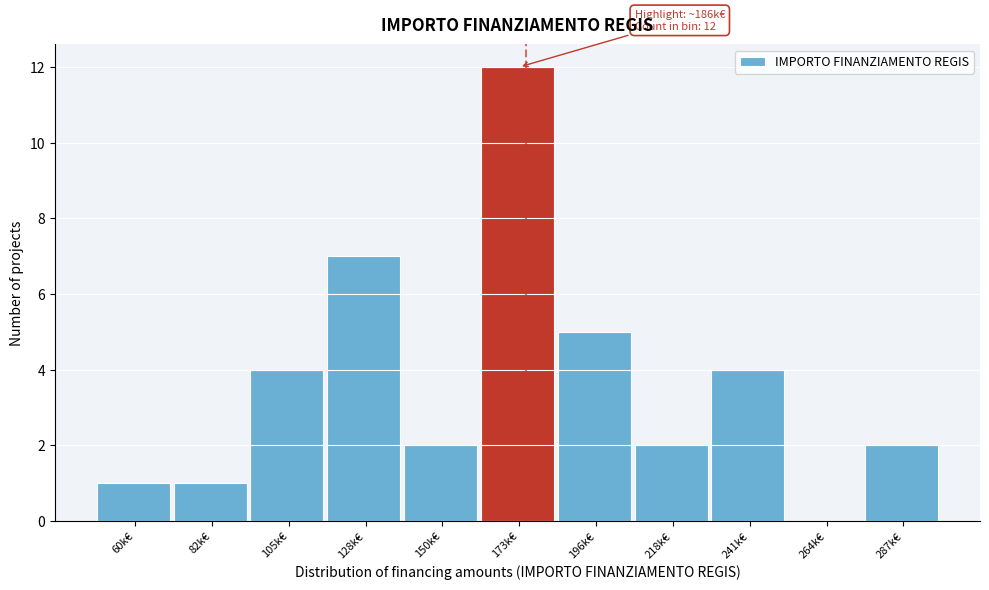

Reading left to right, list all the values displayed in this chart.

60k€=1	82k€=1	105k€=4	128k€=7	150k€=2	173k€=12	196k€=5	218k€=2	241k€=4	264k€=0	287k€=2